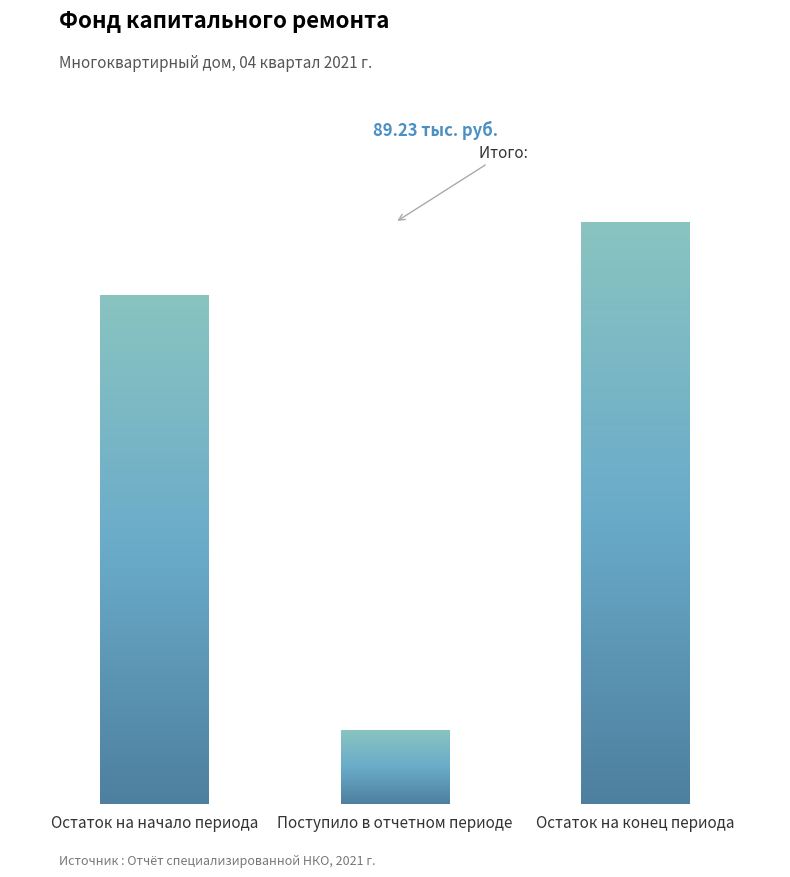

List the labels in order of value, largest first.

Остаток на конец периода, Остаток на начало периода, Поступило в отчетном периоде